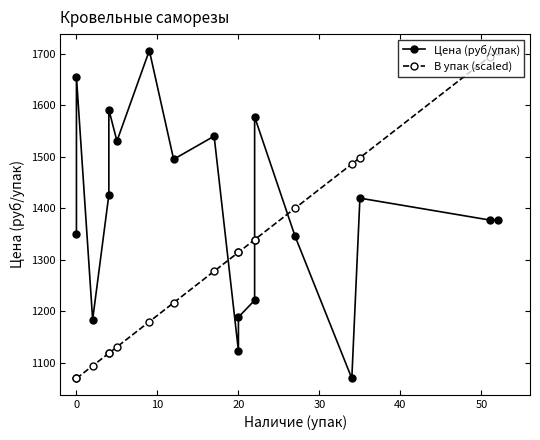

What is the smallest value displayed?

1070.1